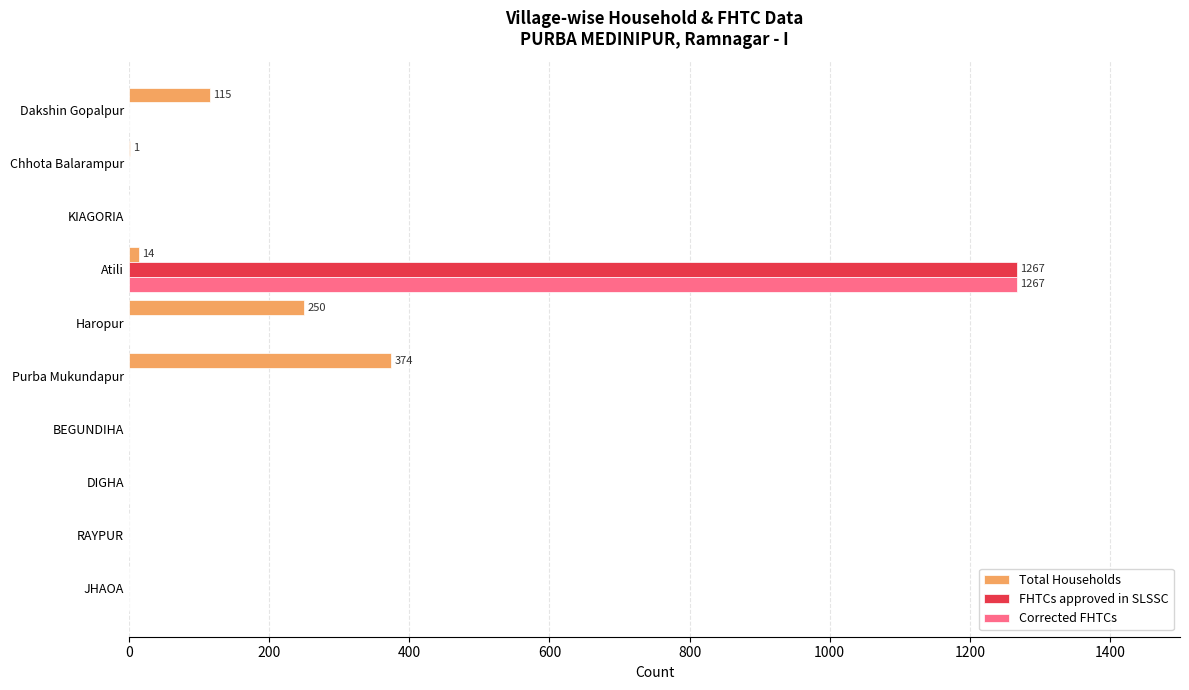

The Total Households series shows 189 at RAYPUR. True or false?

False